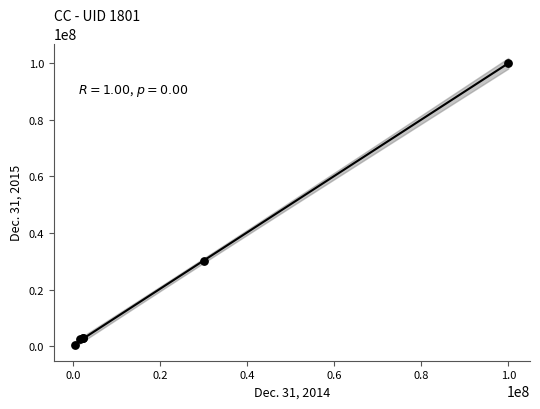

What Y value in the scatter plot is closest to 50198442?

30000000